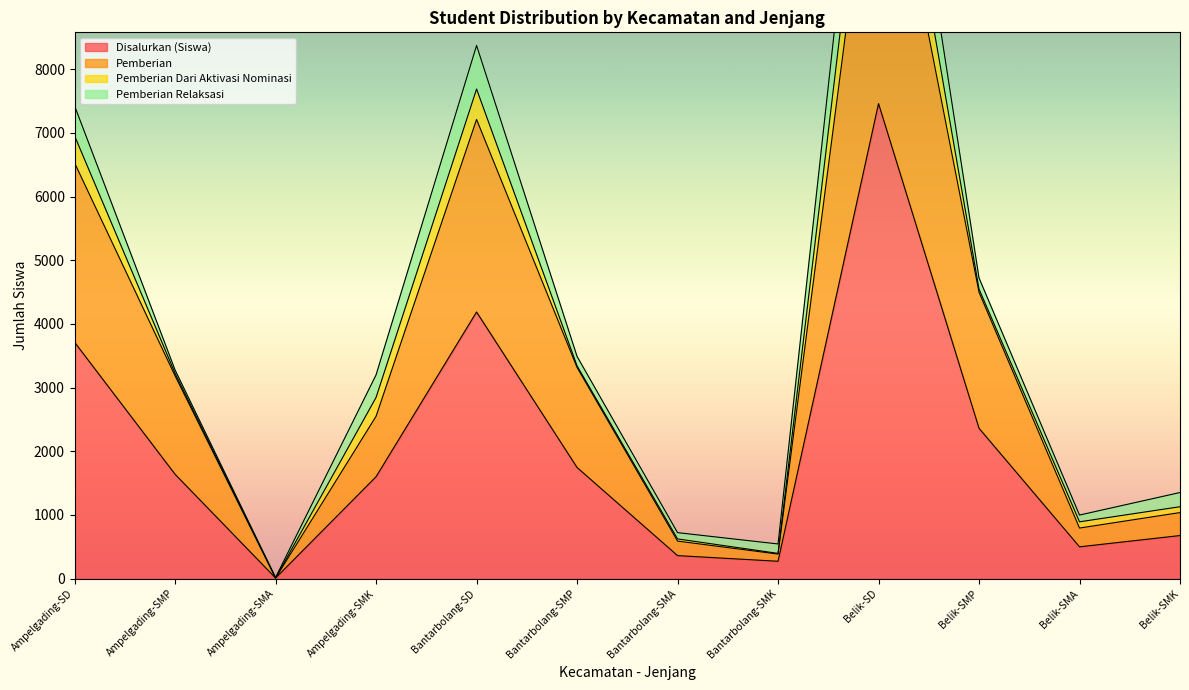

At which label does Disalurkan (Siswa) reach its peak?

Belik-SD